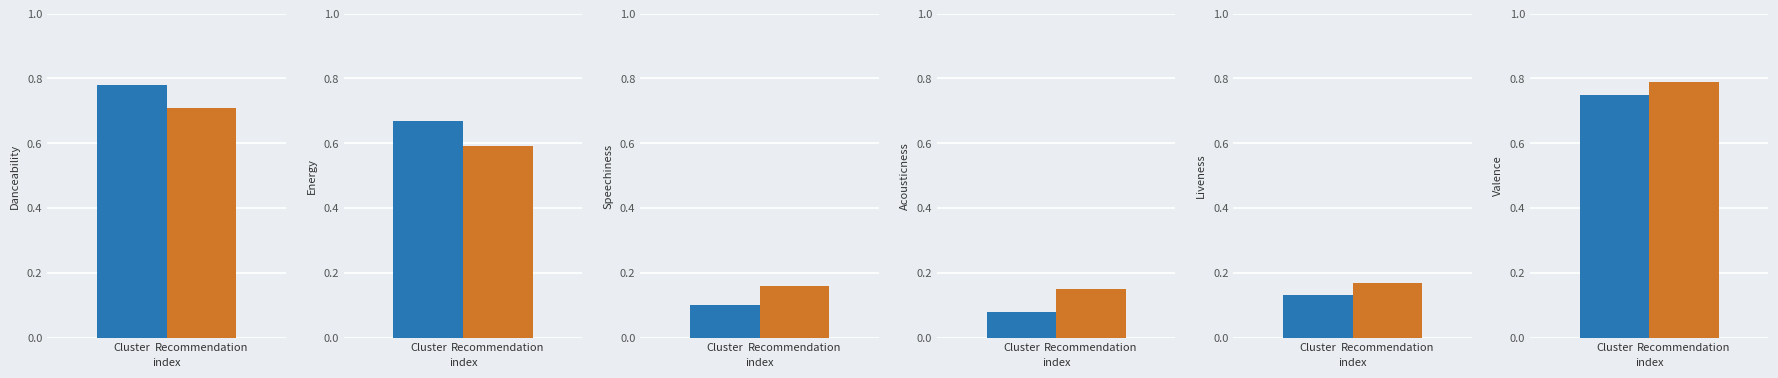

What is the lowest value of the Recommendation series?

0.1